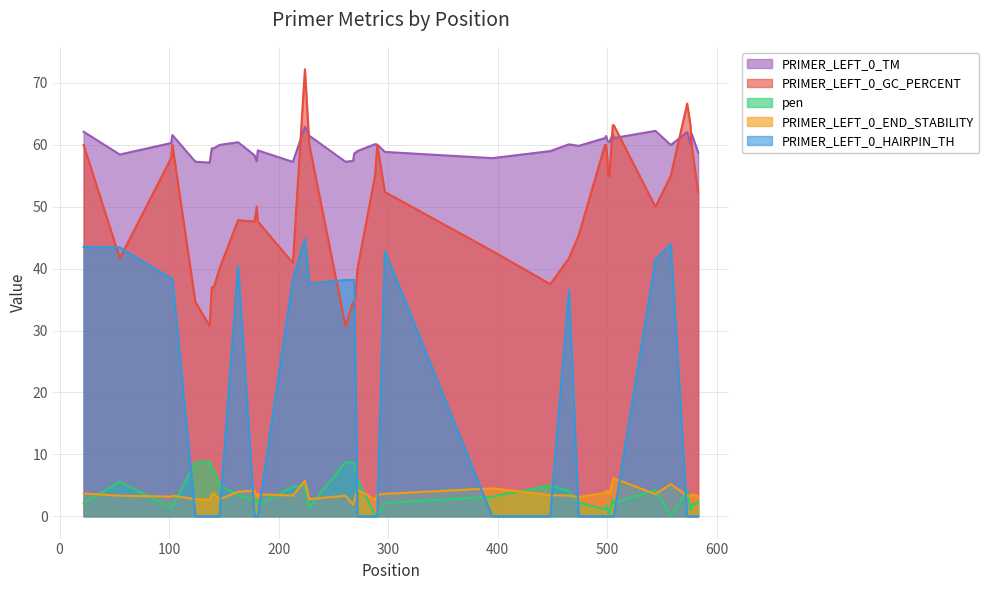

Which series changed the most between 22 and 146?

PRIMER_LEFT_0_HAIRPIN_TH